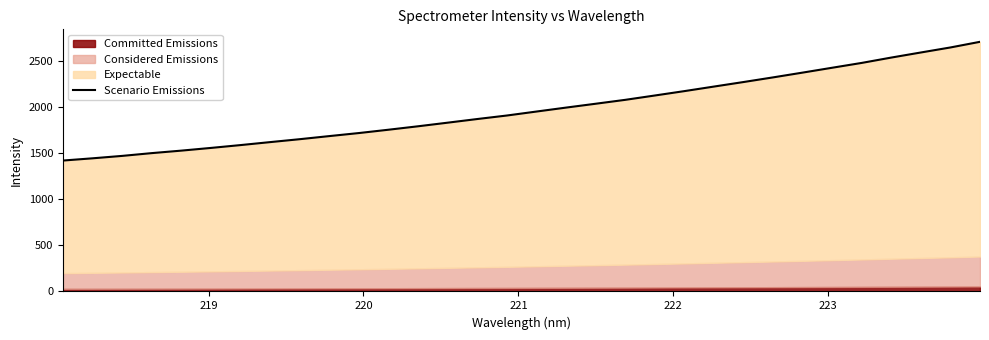

The value at 17 is 580.1. True or false?

False